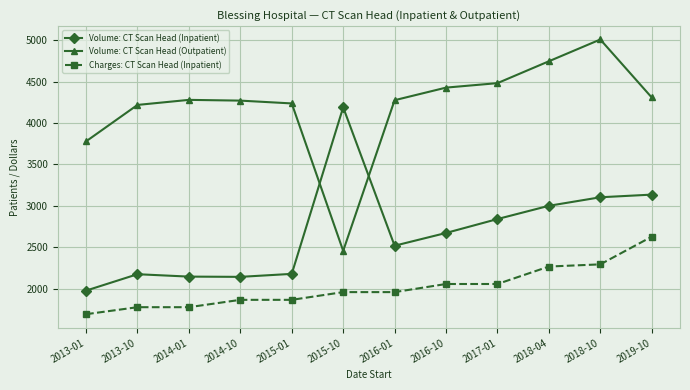

What is the sum of all Charges: CT Scan Head (Inpatient) values?

24197.8